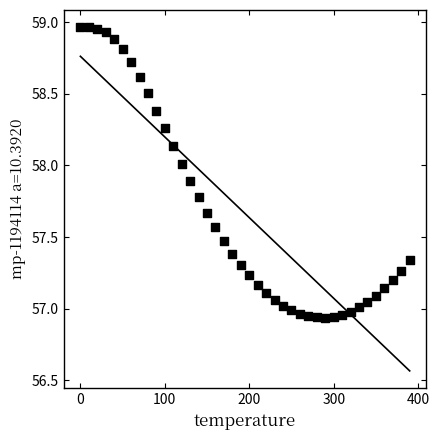

What is the range of X values (max minus min)?

390.0